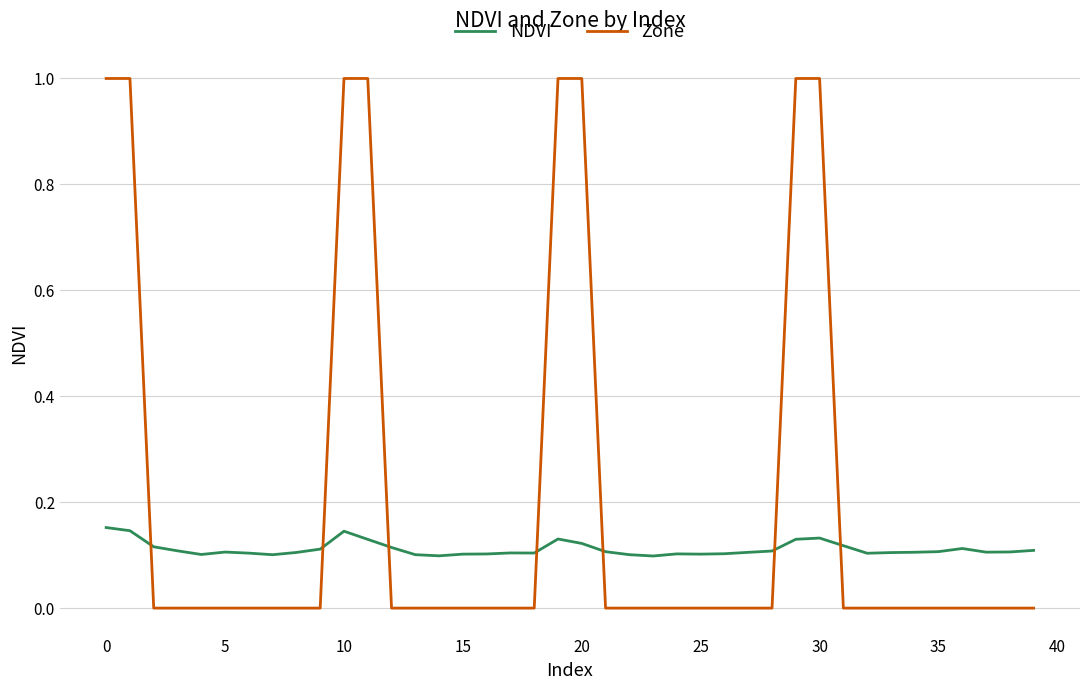

What is the greatest value displayed?

1.0